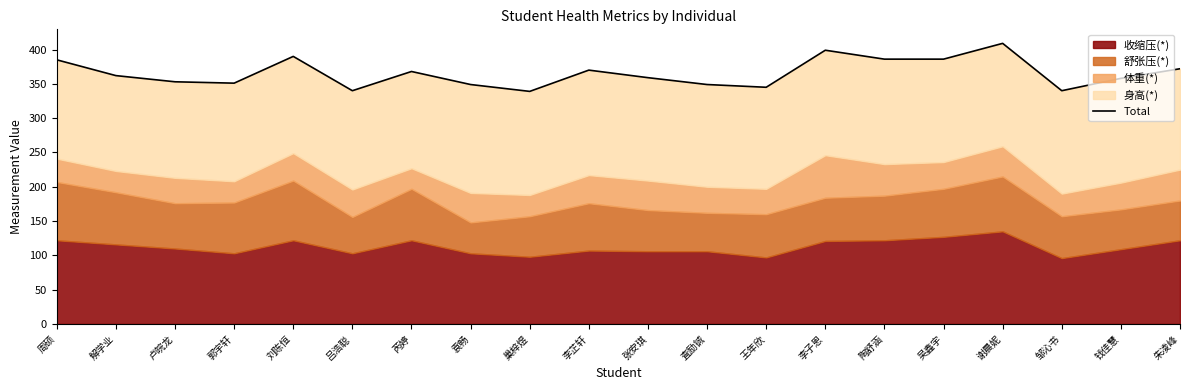

What is the sum of all values?

7310